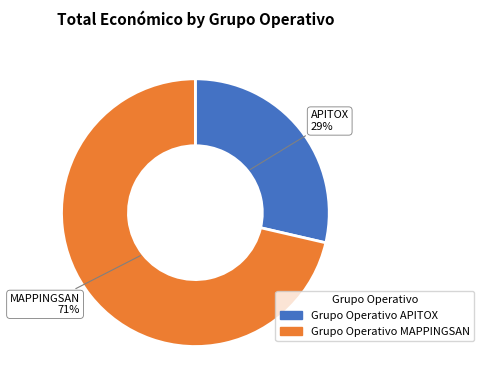

To the nearest percent, what portion does Grupo Operativo APITOX represent?

29%